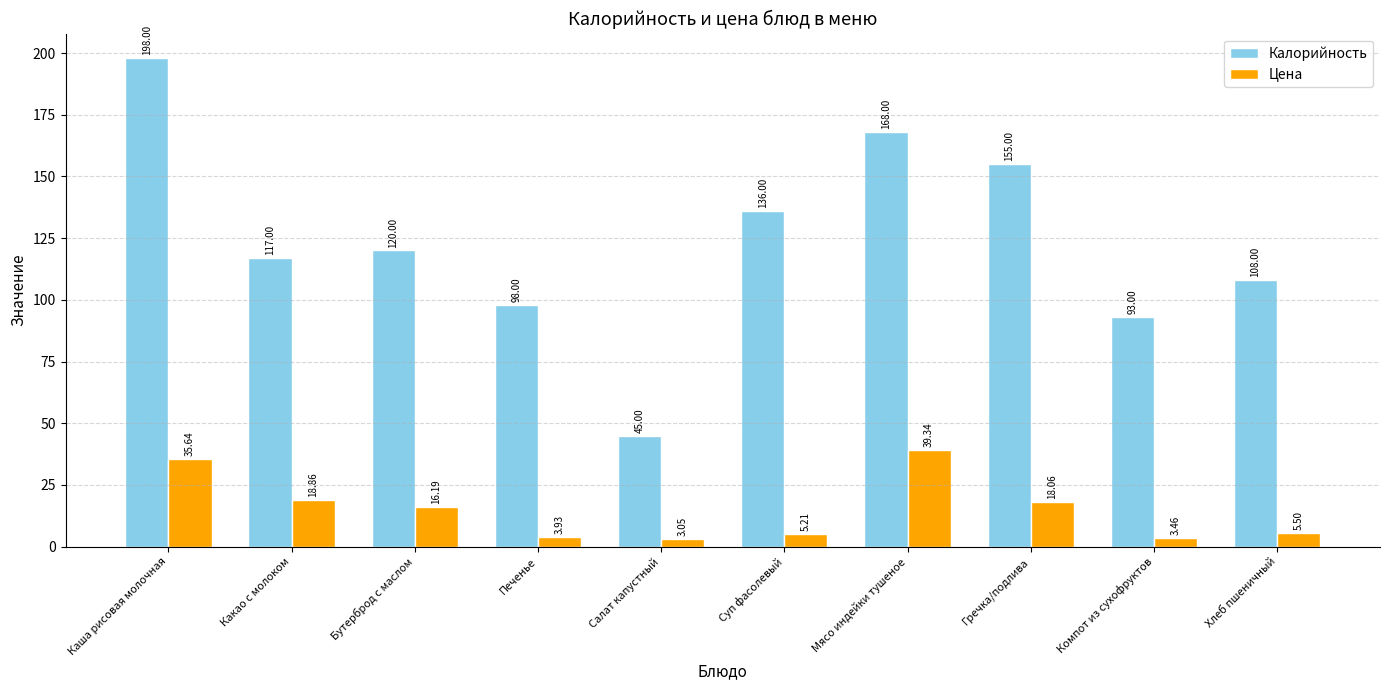

Are the bars horizontal?

No